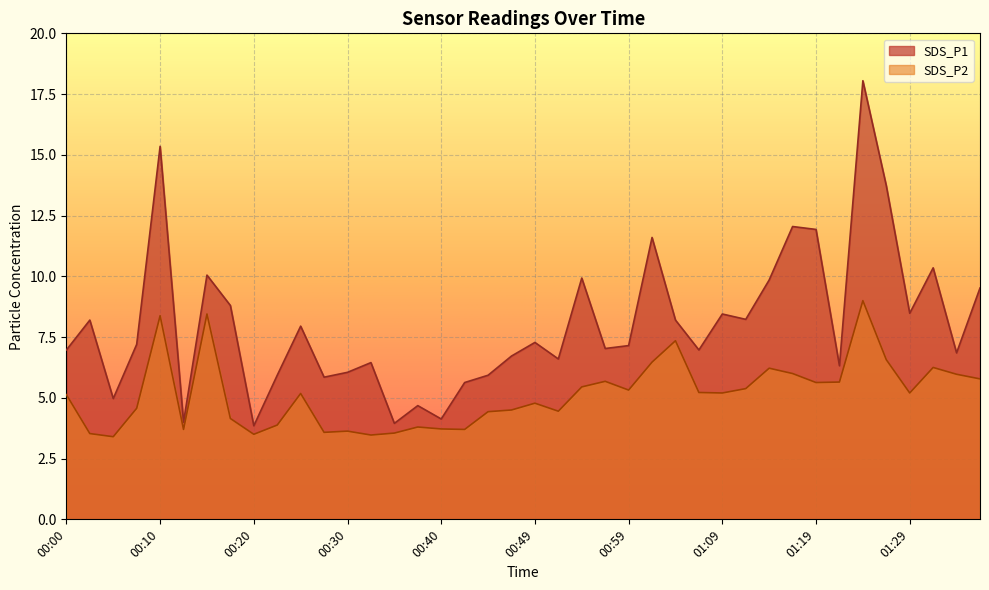

What are all the series names shown in the legend?

SDS_P1, SDS_P2